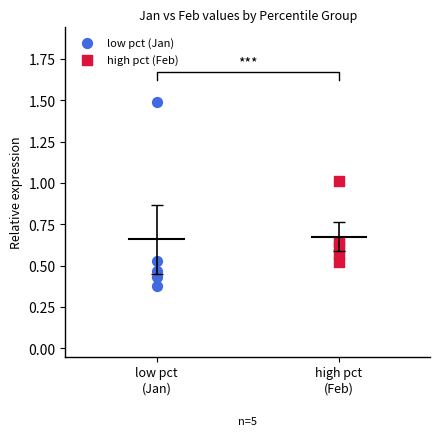

Which series contains the highest Y value?

low pct (Jan)